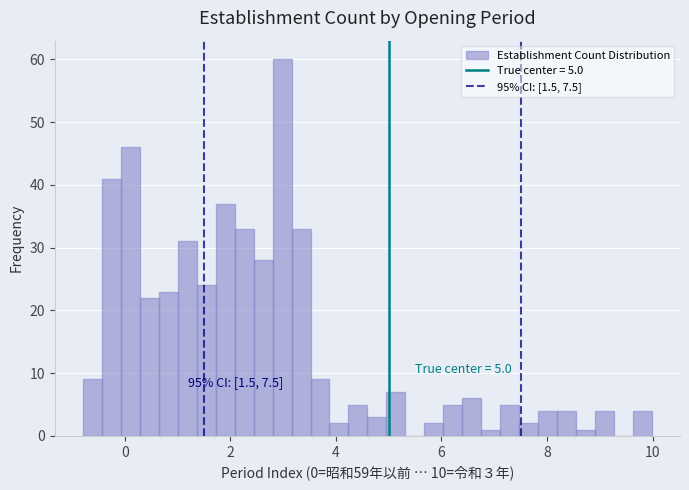

Around what value on the x-axis is the tallest bar? Give the approximate position of its centre, as read against the axis.

3.0